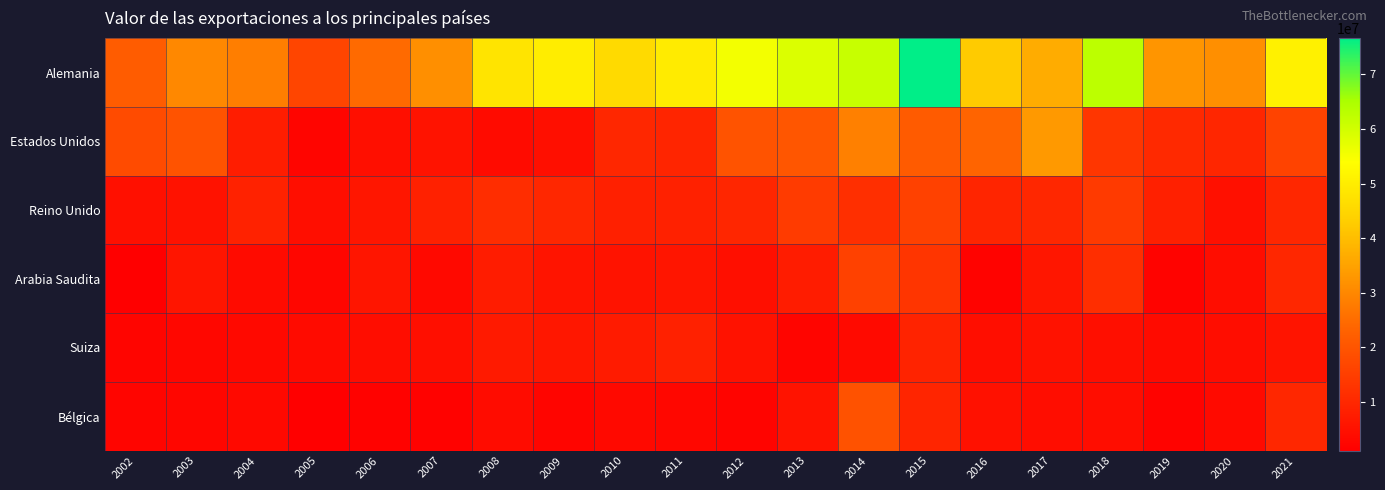

Count the number of categories in the chart.

20